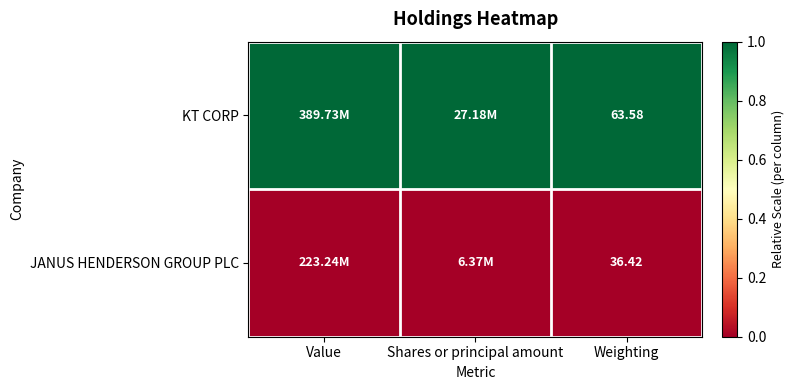

True or false: KT CORP has a value of 1 at Shares or principal amount.

True